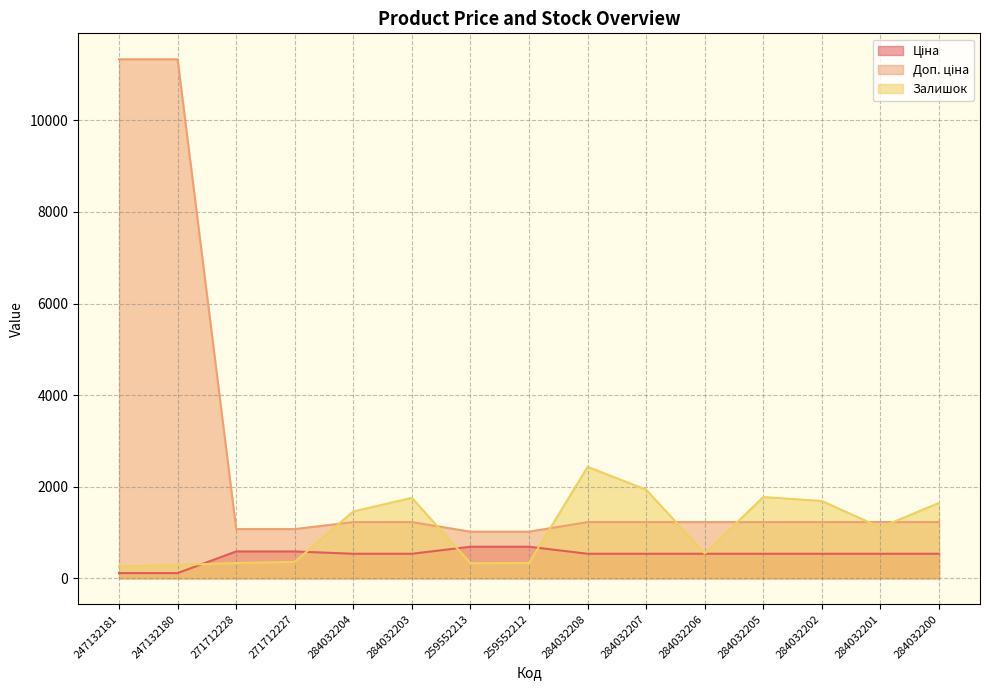

Reading left to right, transcribe all the data shown in this chart.

Ціна: 247132181=113.3	247132180=113.3	271712228=586.0	271712227=586.0	284032204=535.4	284032203=535.4	259552213=689.1	259552212=689.1	284032208=535.4	284032207=535.4	284032206=535.4	284032205=535.4	284032202=535.4	284032201=535.4	284032200=535.4
Доп. ціна: 247132181=11334.0	247132180=11334.0	271712228=1074.5	271712227=1074.5	284032204=1227.2	284032203=1227.2	259552213=1017.8	259552212=1017.8	284032208=1227.2	284032207=1227.2	284032206=1227.2	284032205=1227.2	284032202=1227.2	284032201=1227.2	284032200=1227.2
Залишок: 247132181=260.0	247132180=290.0	271712228=333.0	271712227=359.0	284032204=1460.0	284032203=1756.0	259552213=330.0	259552212=333.0	284032208=2433.0	284032207=1936.0	284032206=541.0	284032205=1775.0	284032202=1687.0	284032201=1111.0	284032200=1646.0